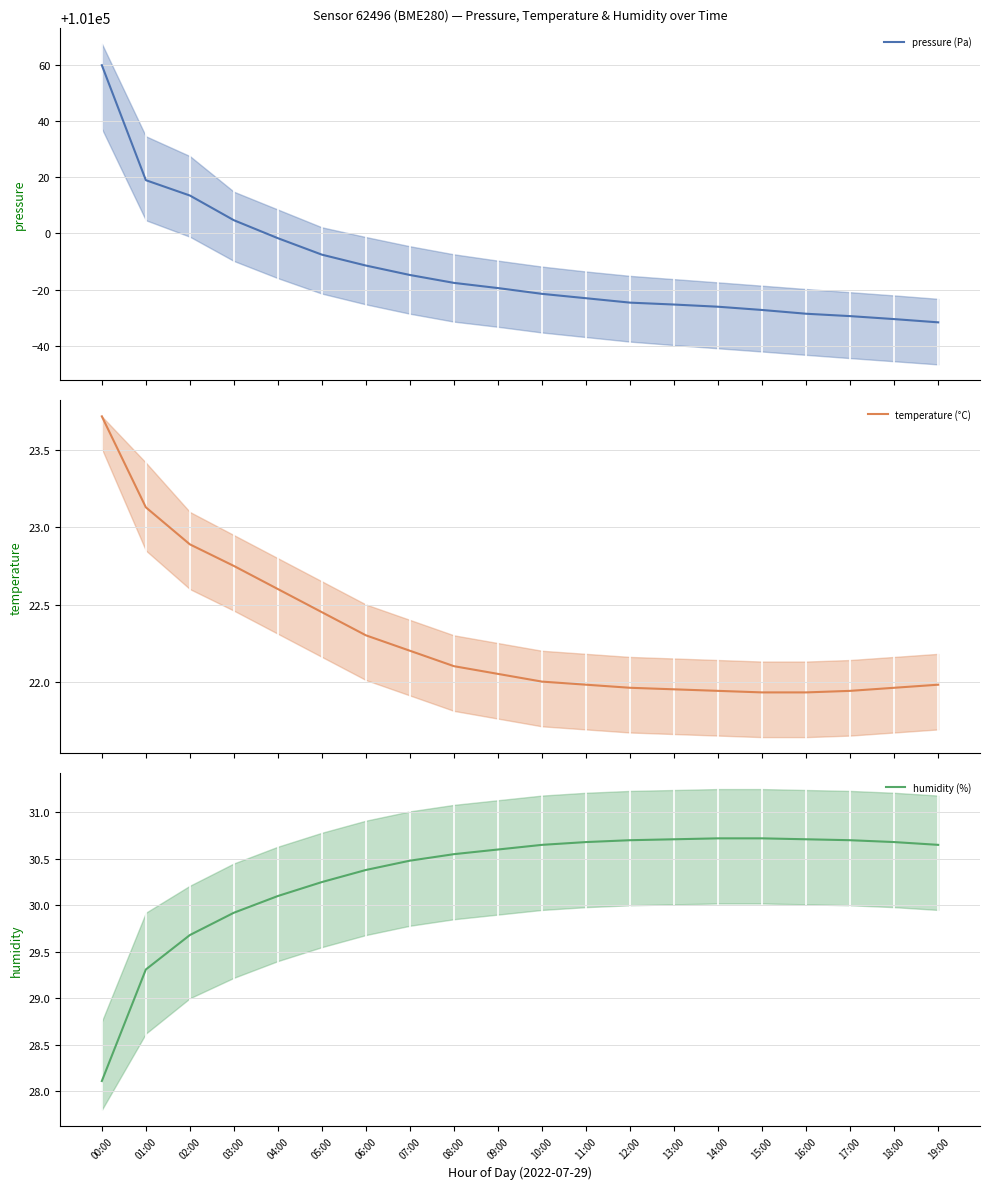

Is it true that pressure (Pa) equals 178441.7 at 04:00?

False